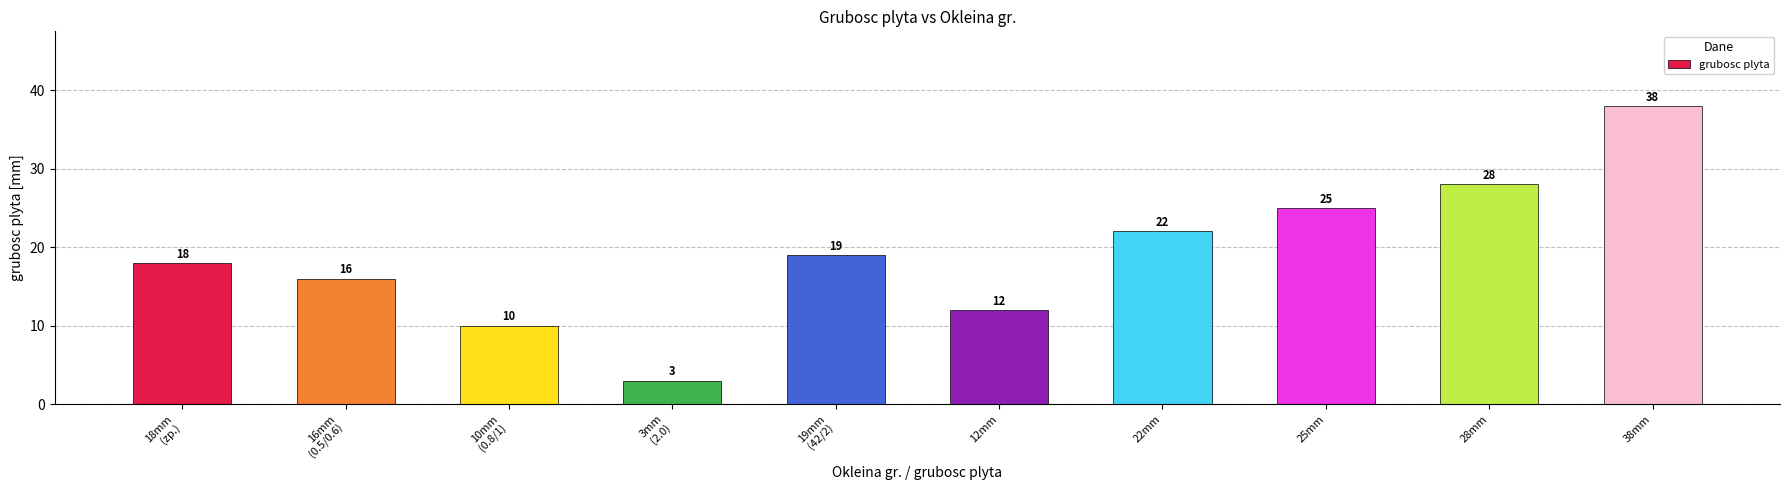

What is the change in value from 3mm
(2.0) to 25mm?

+22